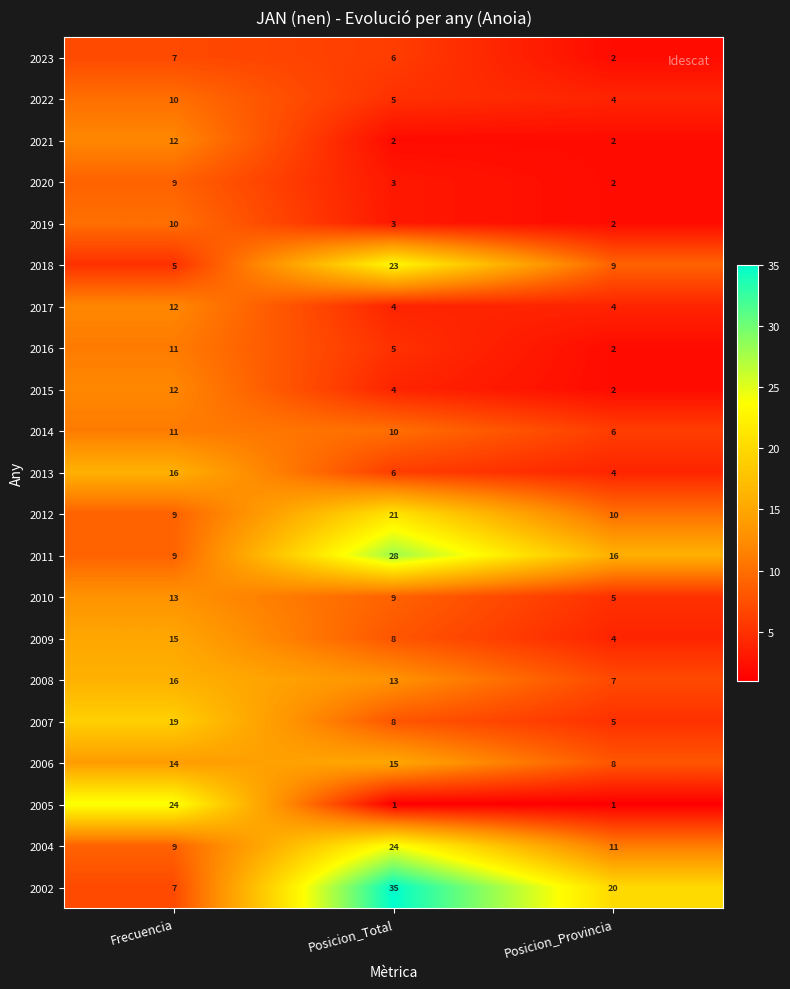

What is the average value of the 2007 series?

11